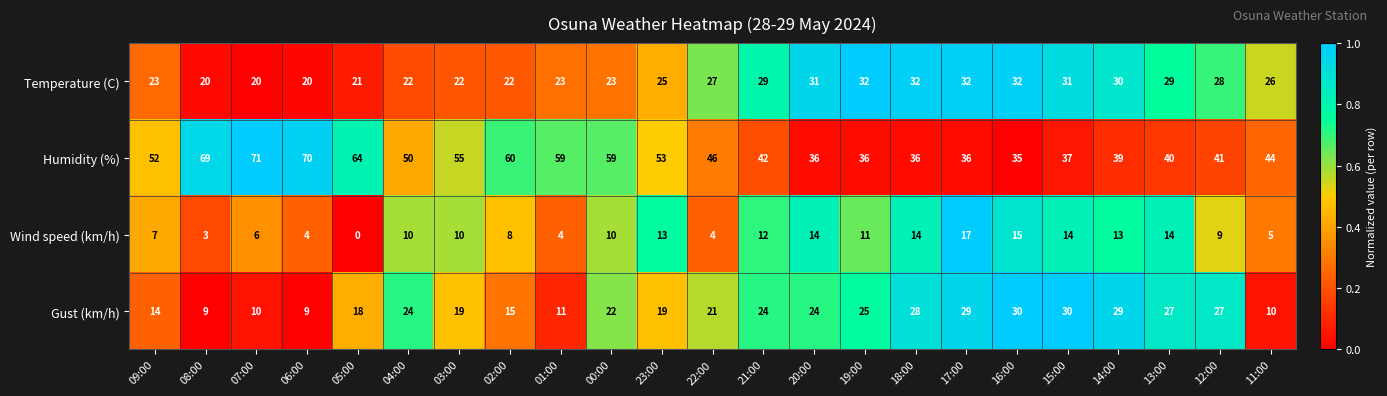

The Temperature (C) series shows 29 at 13:00. True or false?

True